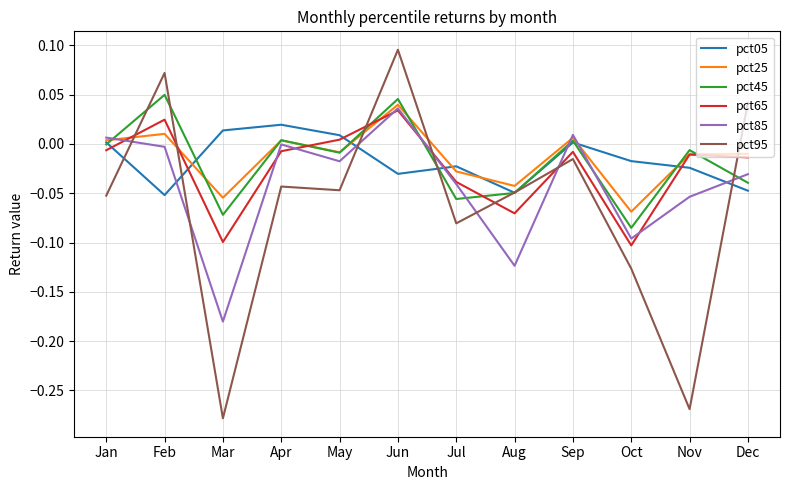

At which category is the sum across all series the highest?

Jun